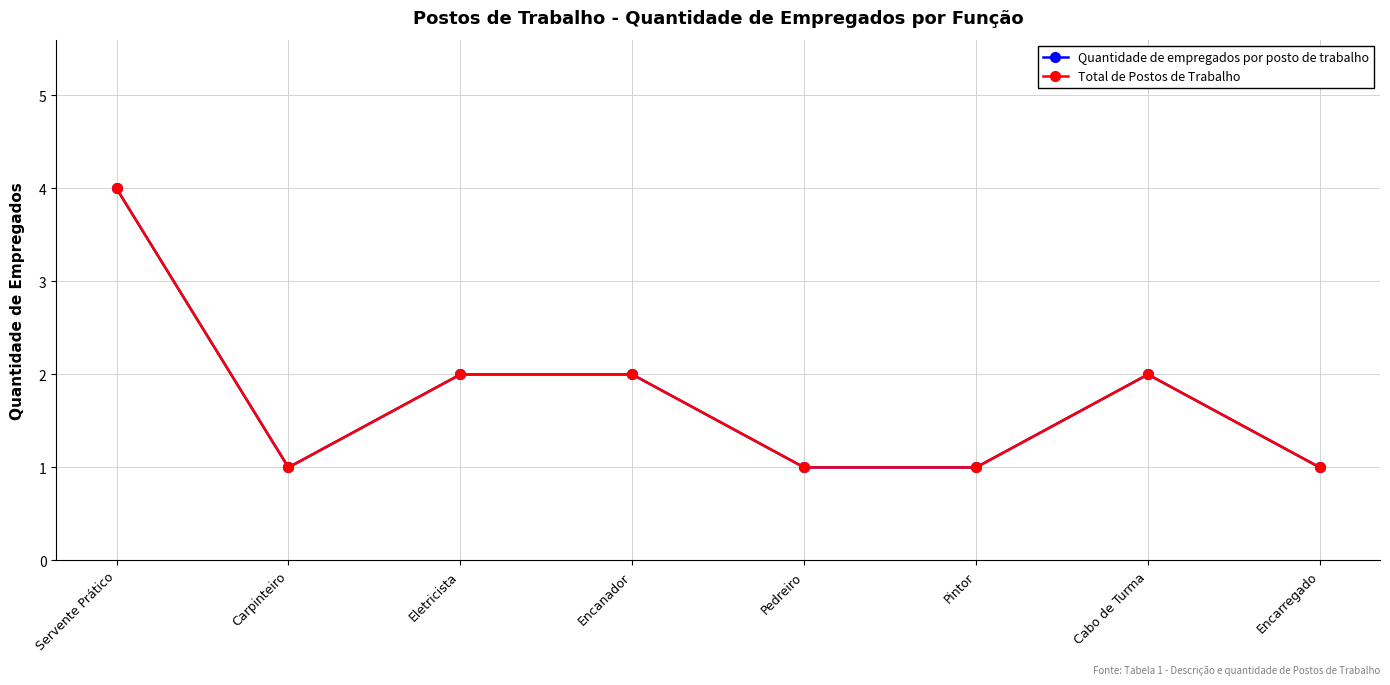

How many Quantidade de empregados por posto de trabalho values are between 1 and 2?

7